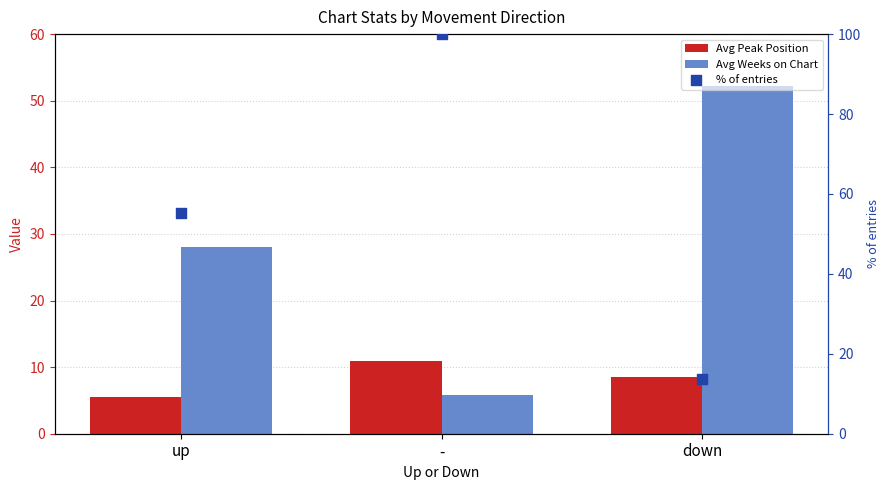

What is the total value across all series at -?

116.8